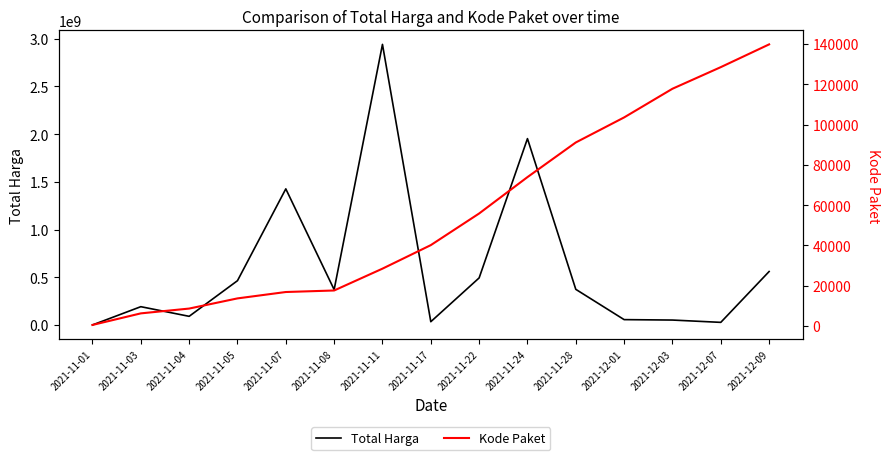

At which label is Kode Paket closest to 70140?

2021-11-24